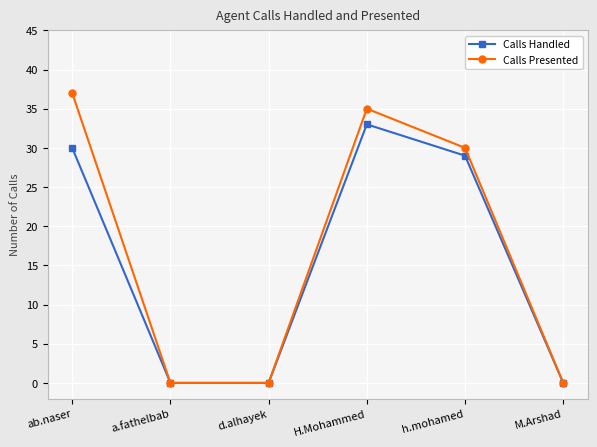

What is the sum of all Calls Presented values?

102